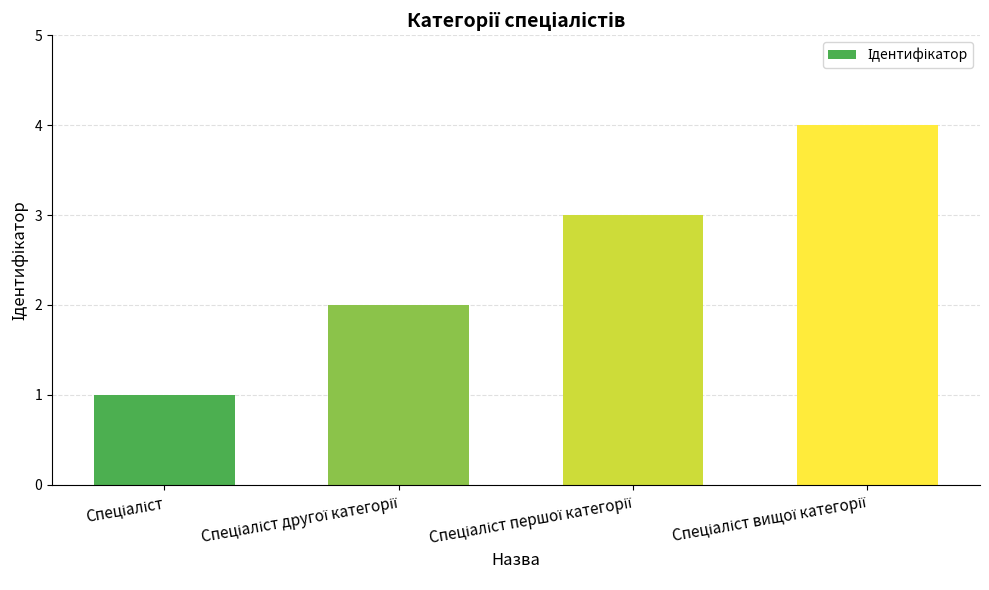

What is the greatest value displayed?

4